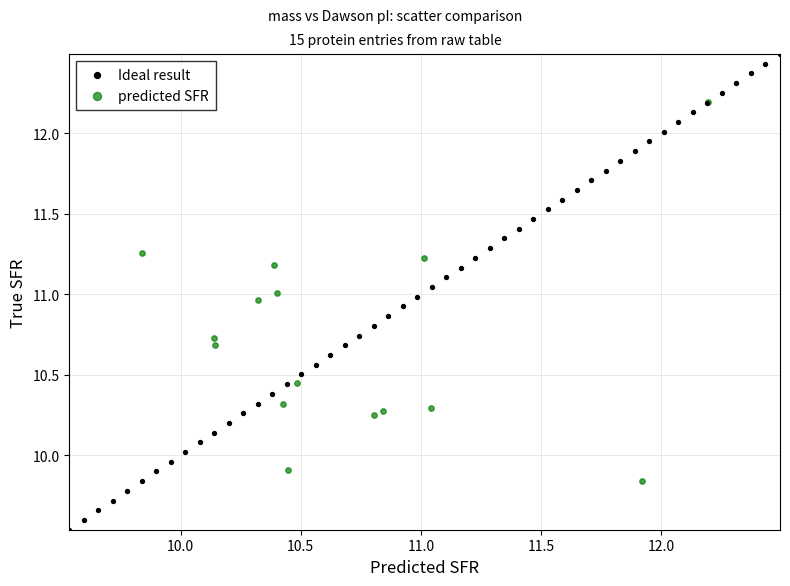

Which series has the widest spread of Y values?

Ideal result